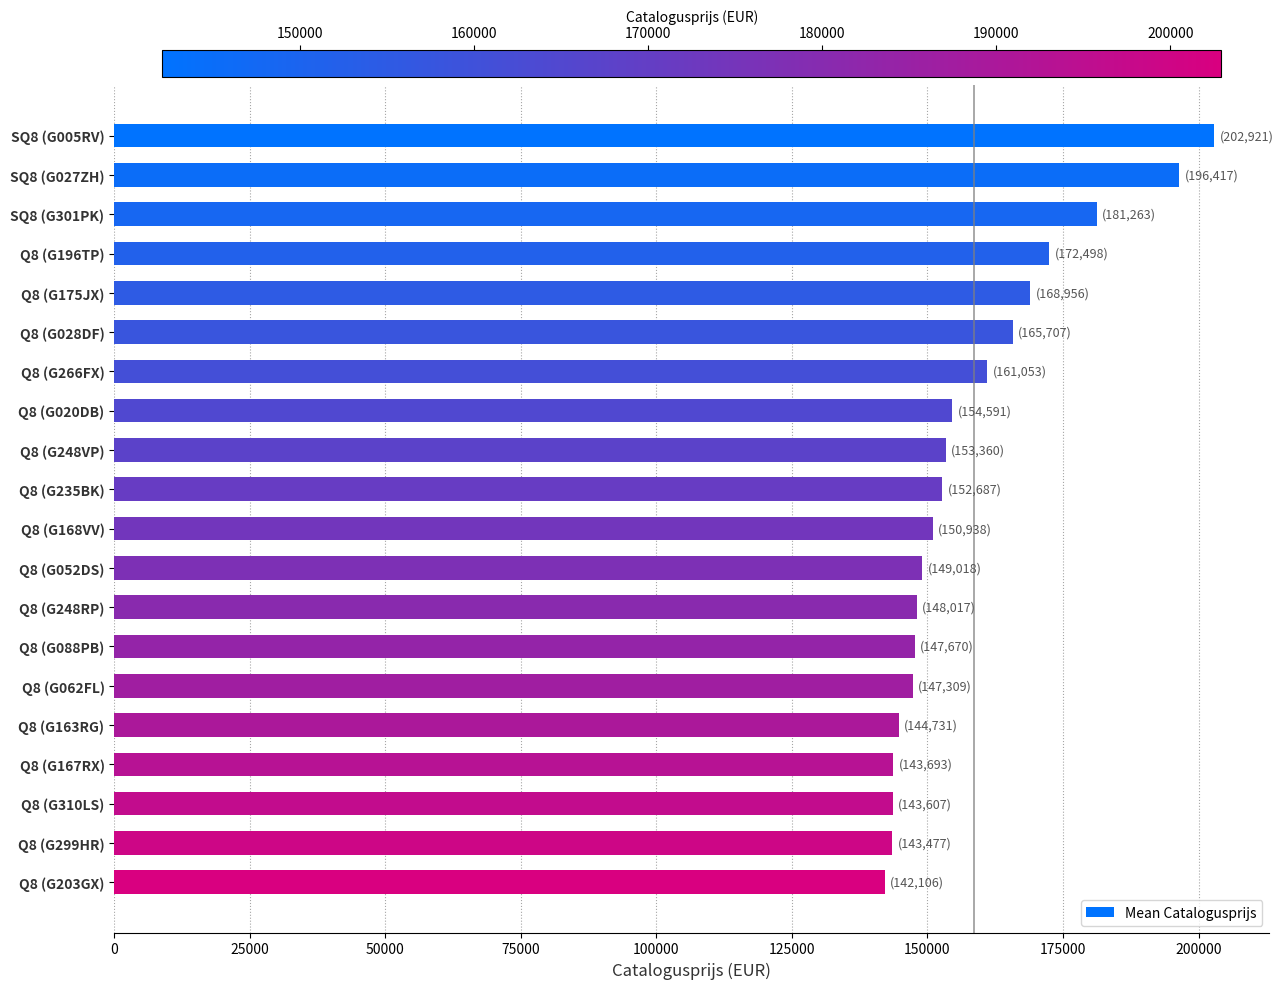

What is the minimum value shown in the chart?

142106